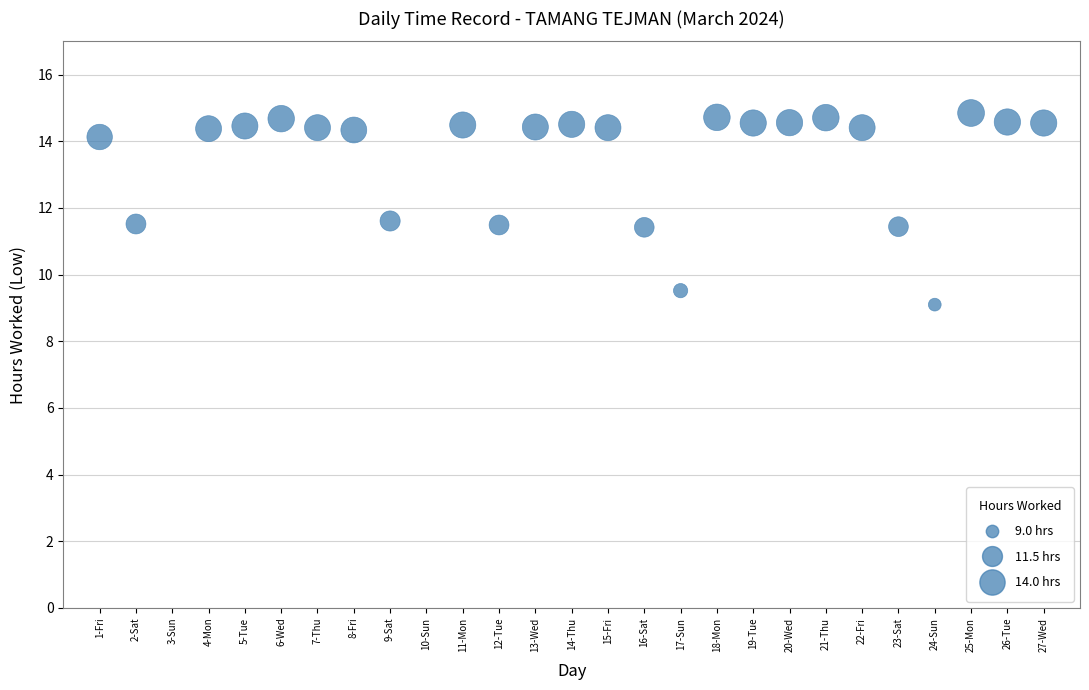

What is the range of X values (max minus min)?

26.0